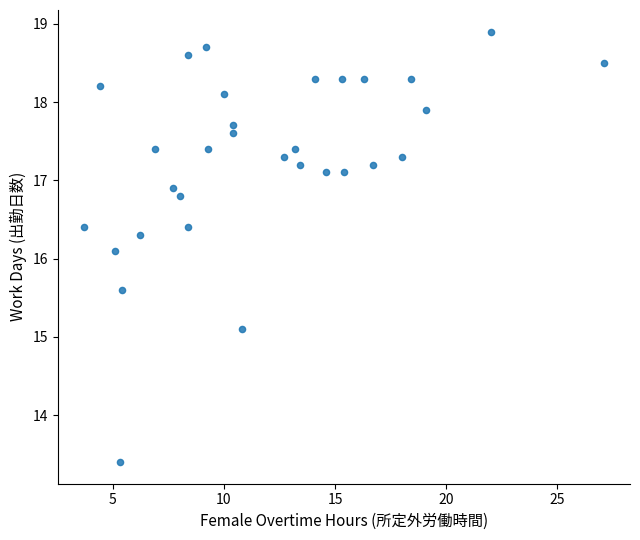

What Y value in the scatter plot is closest to 16?

16.1